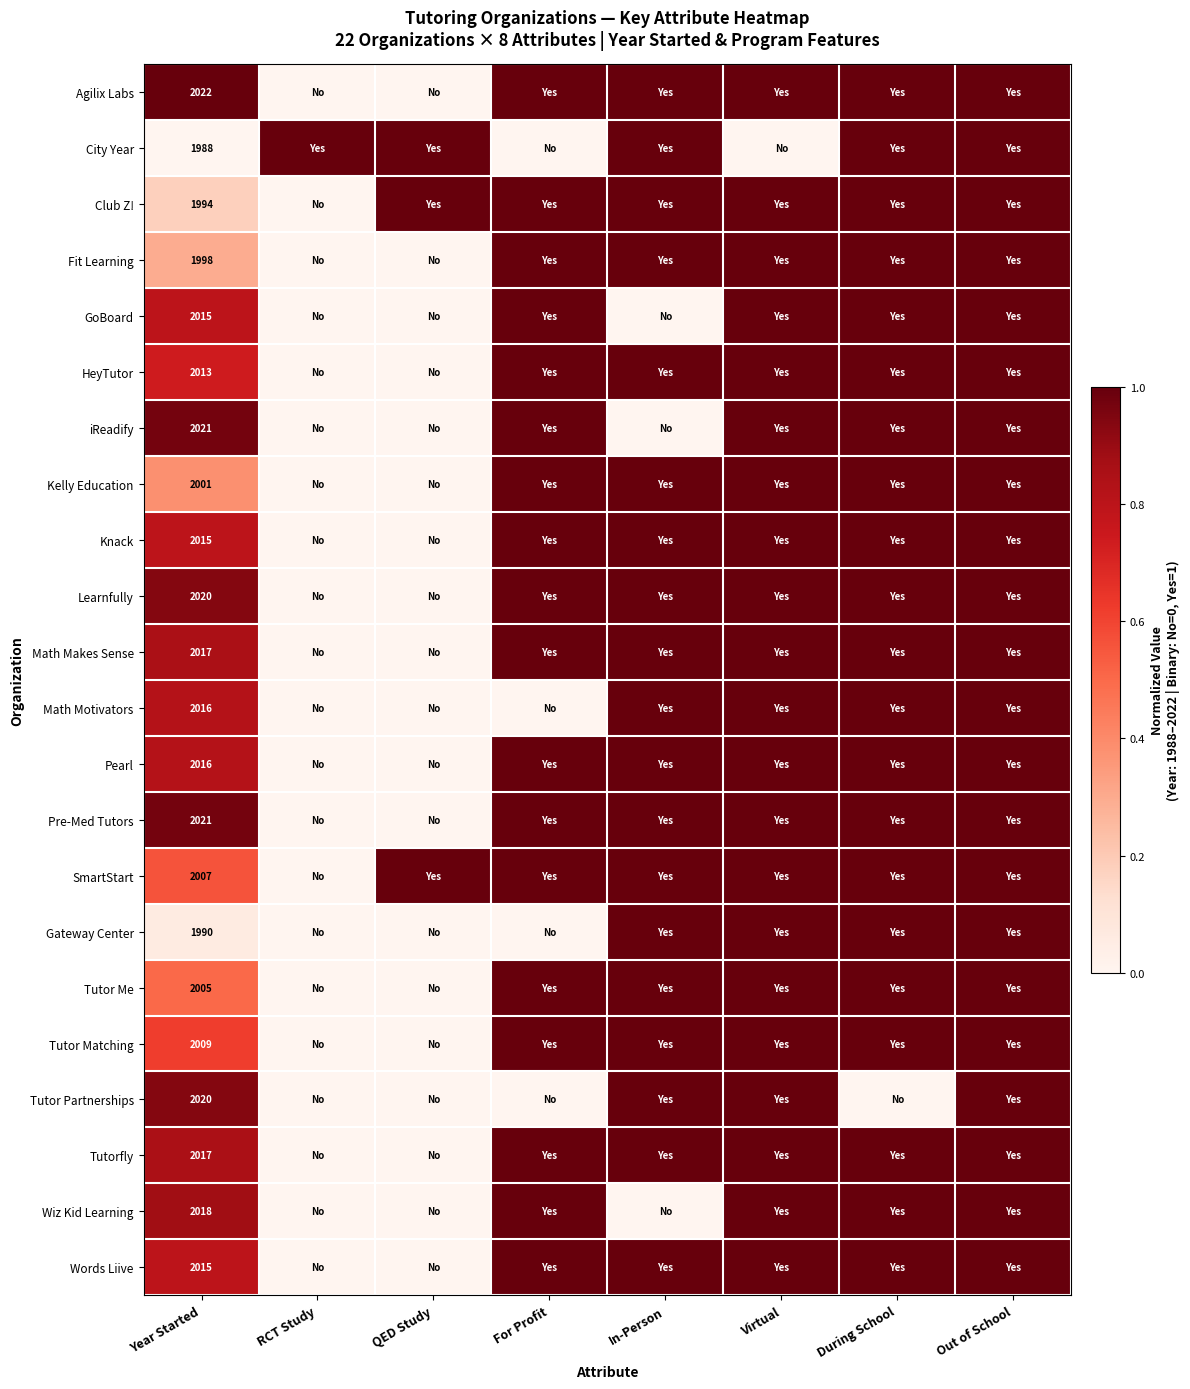

The value of Pearl at Year Started is 3588. True or false?

False